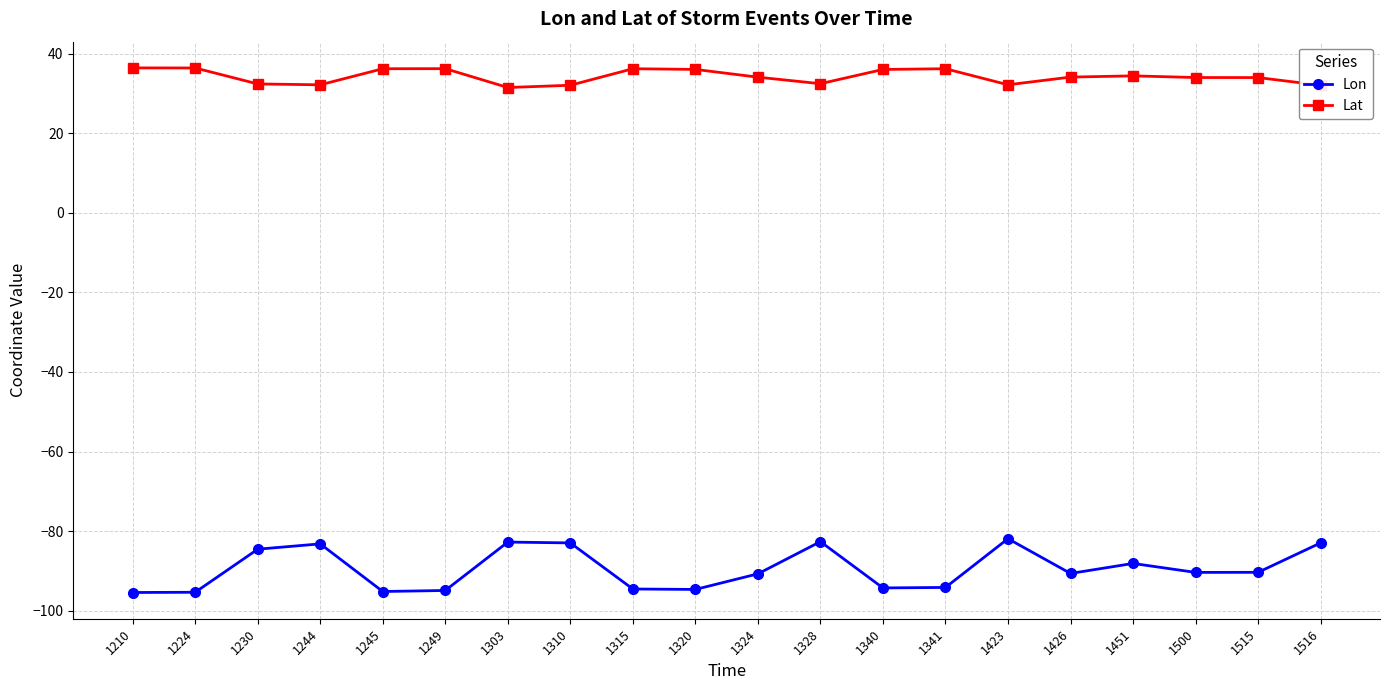

True or false: Lon and Lat cross at least once.

False